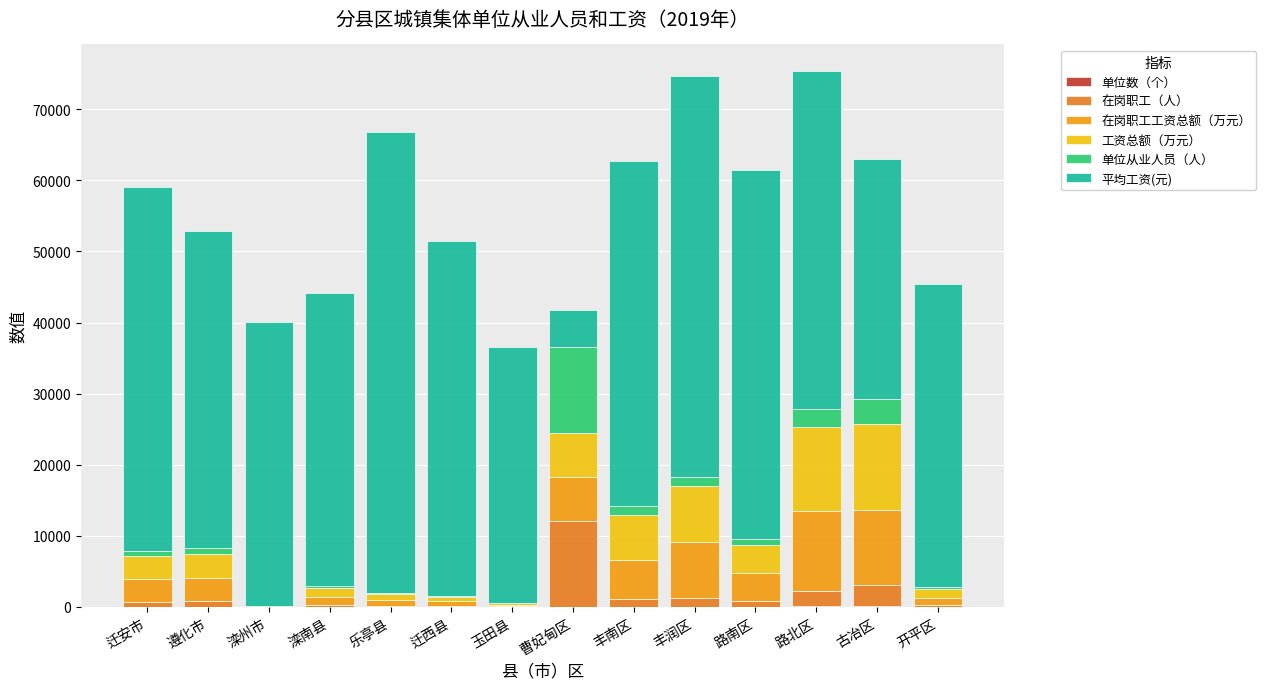

What value does the 单位数（个） series have at 路北区?

63